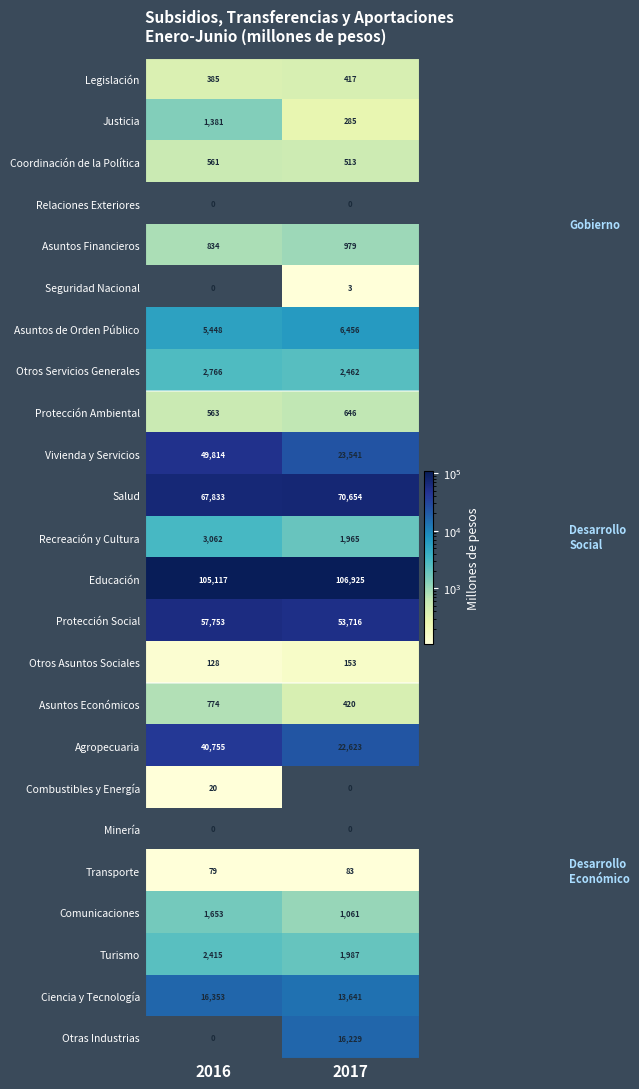

At which label is Asuntos de Orden Público closest to 5952?

2016